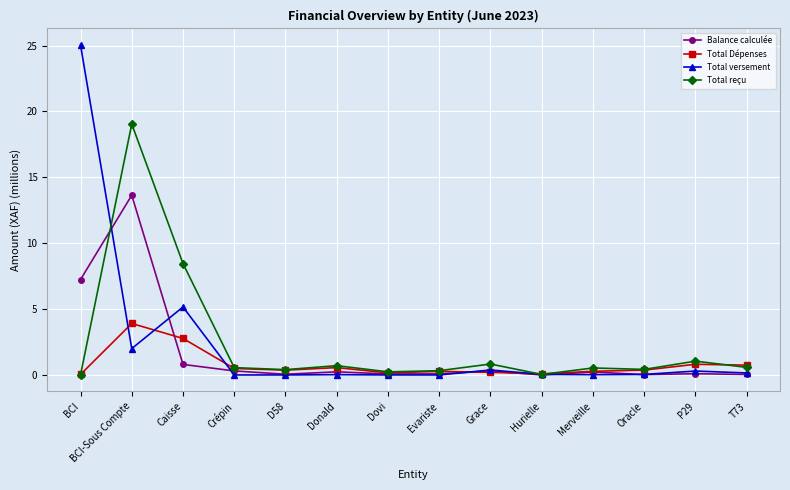

What is the spread (max minus min) of values at Hurielle?

0.1